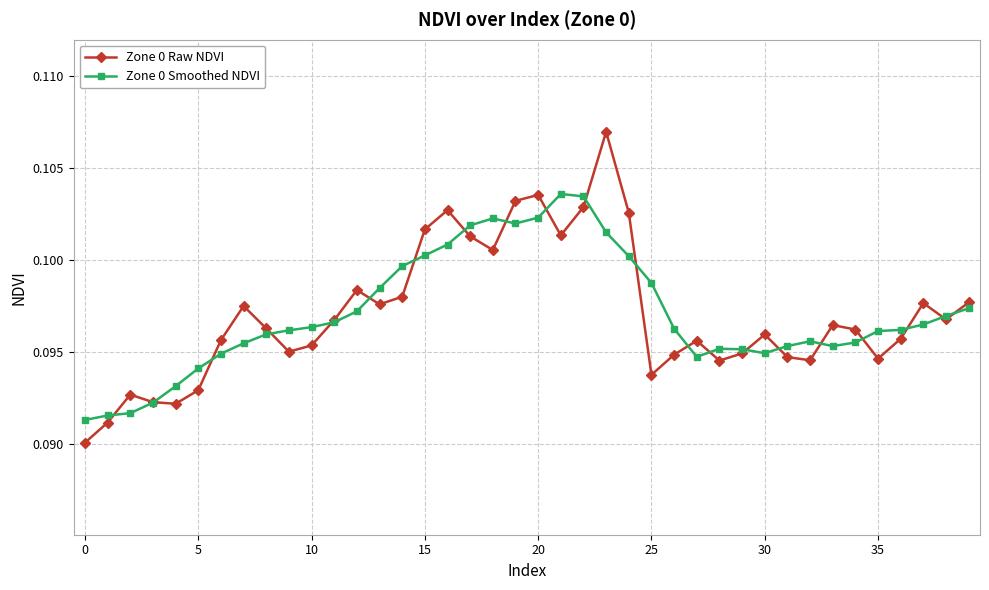

In Zone 0 Raw NDVI, how many points are higher than both neighbors (excluding endpoints)?

10